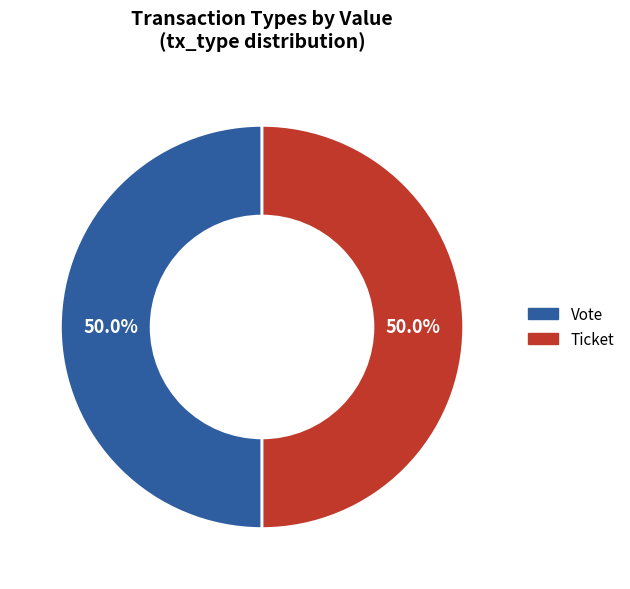

To the nearest percent, what is the average slice percentage?

50%